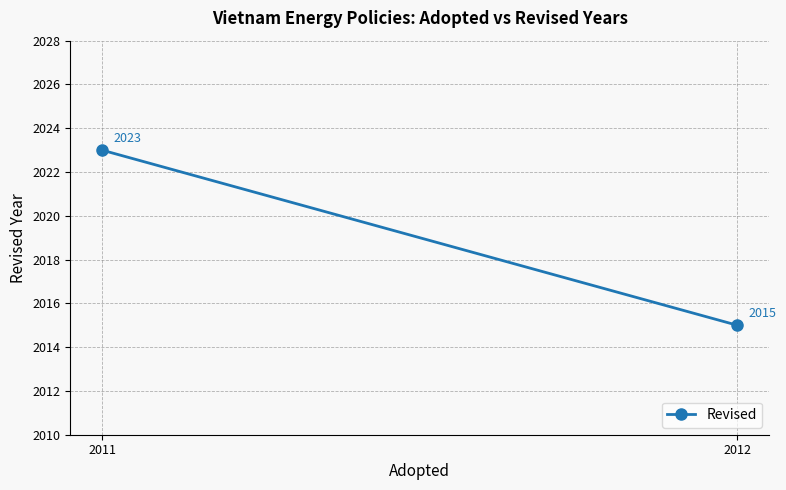

What is the average value?

2019